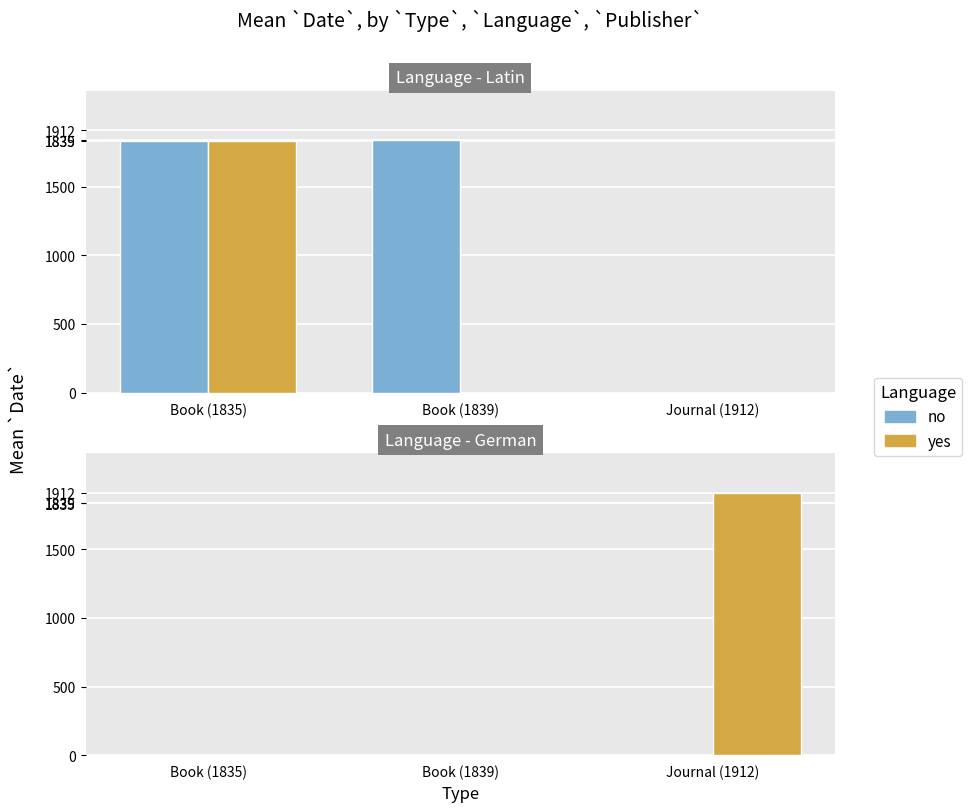

List the series in order of their overall mean, lowest first.

Latin, German